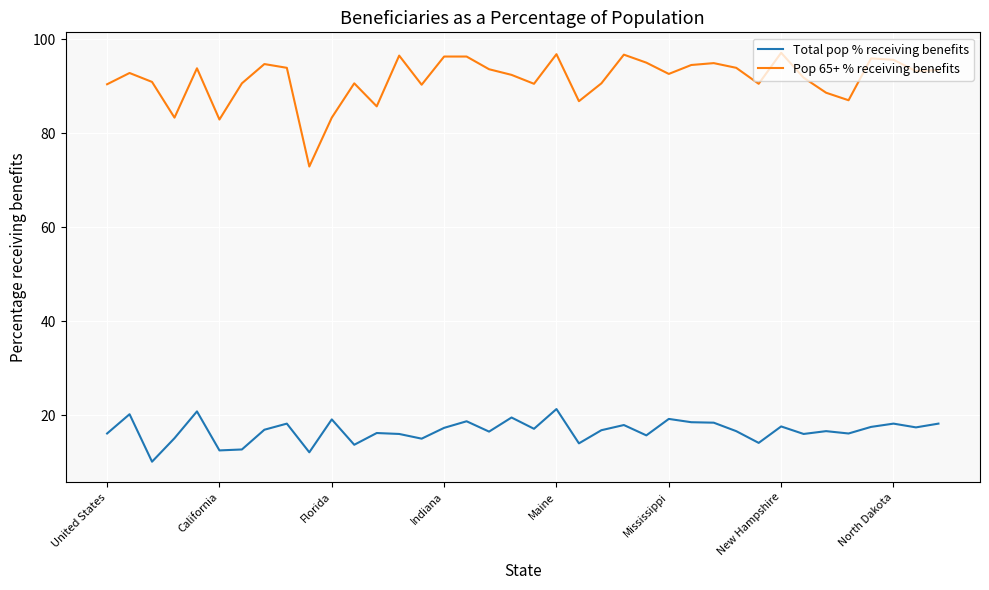

Does the chart display data point markers on the line(s)?

No